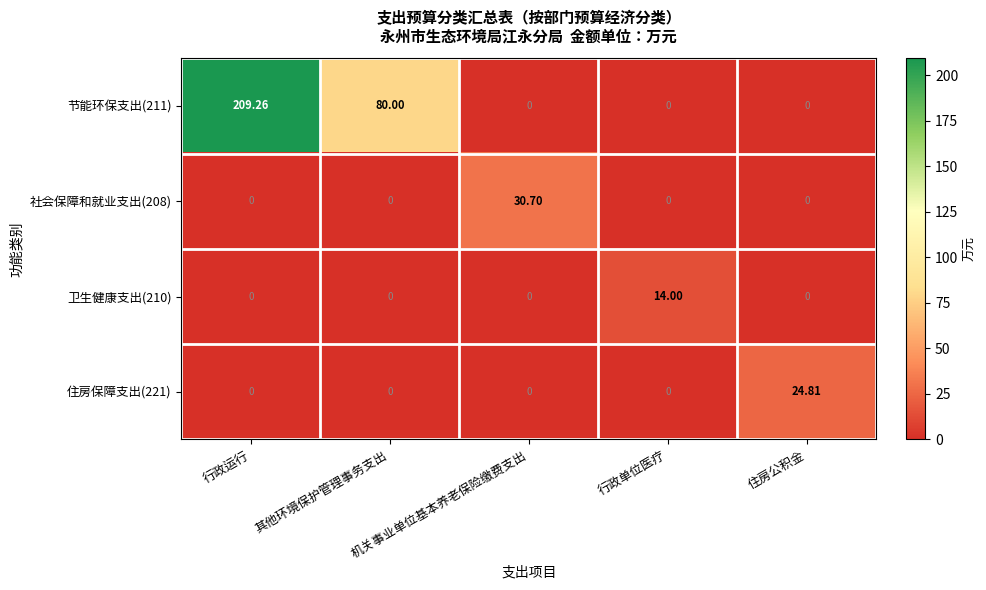

Rank the series by their maximum value, from lowest to highest.

卫生健康支出(210), 住房保障支出(221), 社会保障和就业支出(208), 节能环保支出(211)